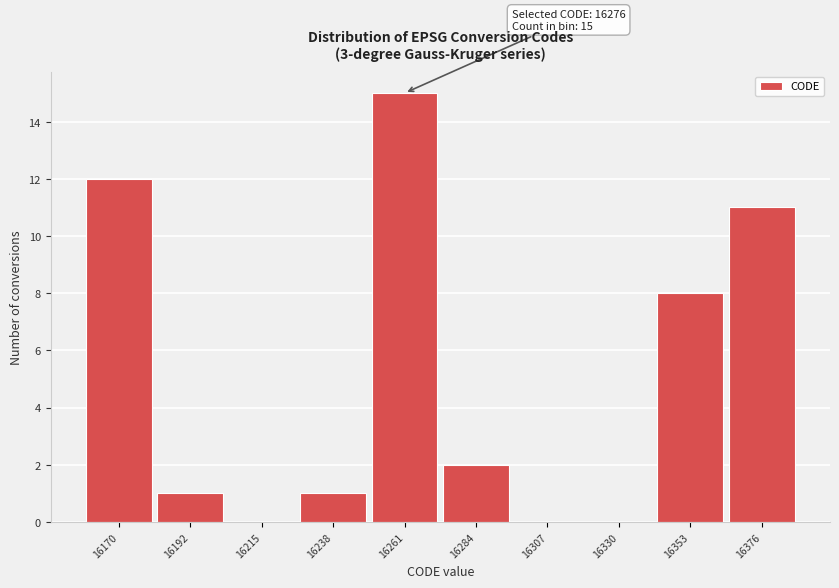

Reading left to right, extract all data points from this chart.

16170=12	16192=1	16215=0	16238=1	16261=15	16284=2	16307=0	16330=0	16353=8	16376=11